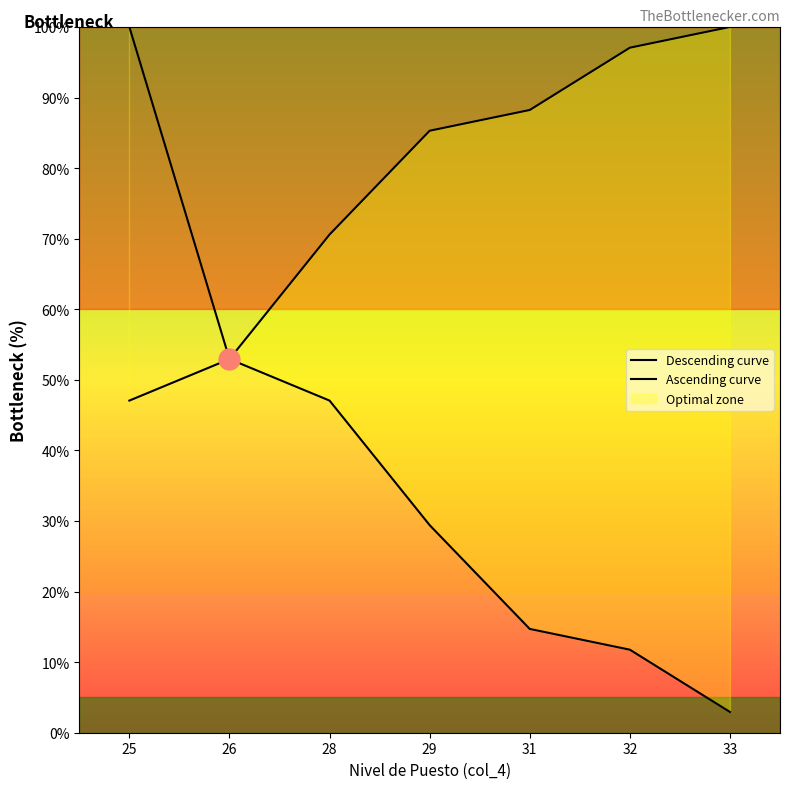

True or false: Descending curve has a value of 11.8 at 32.

True